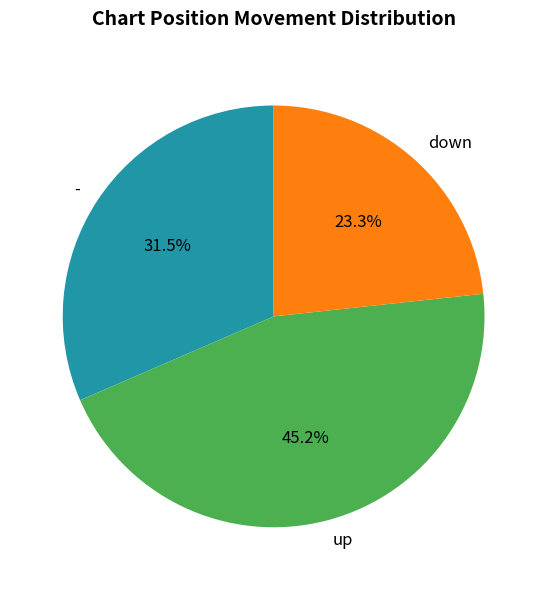

To the nearest percent, what is the difference between the - and down slice percentages?

8%